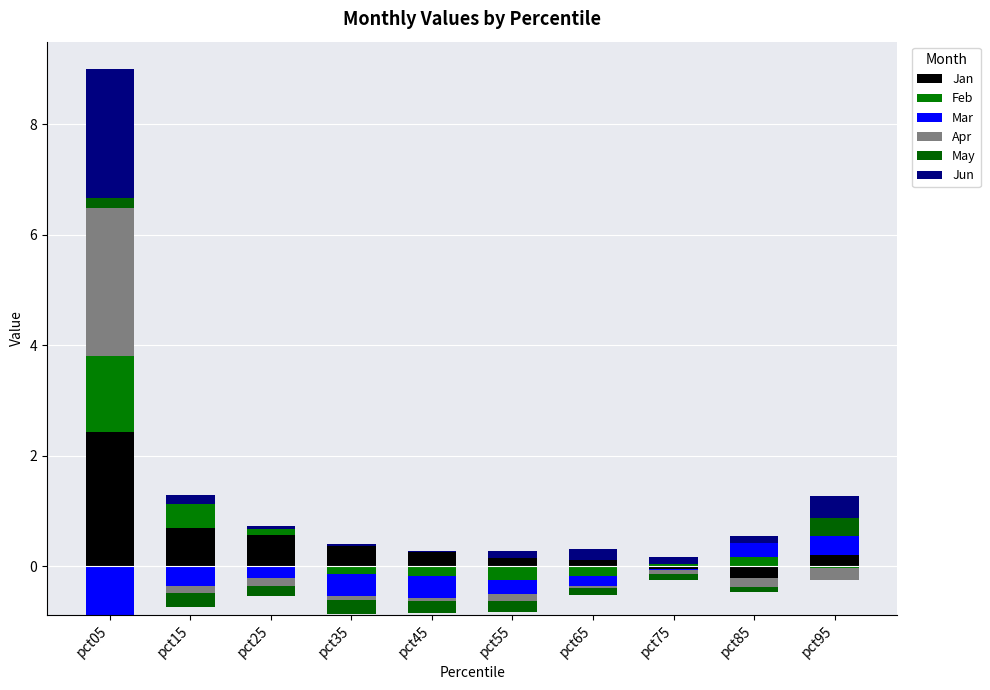

Count the number of categories in the chart.

10